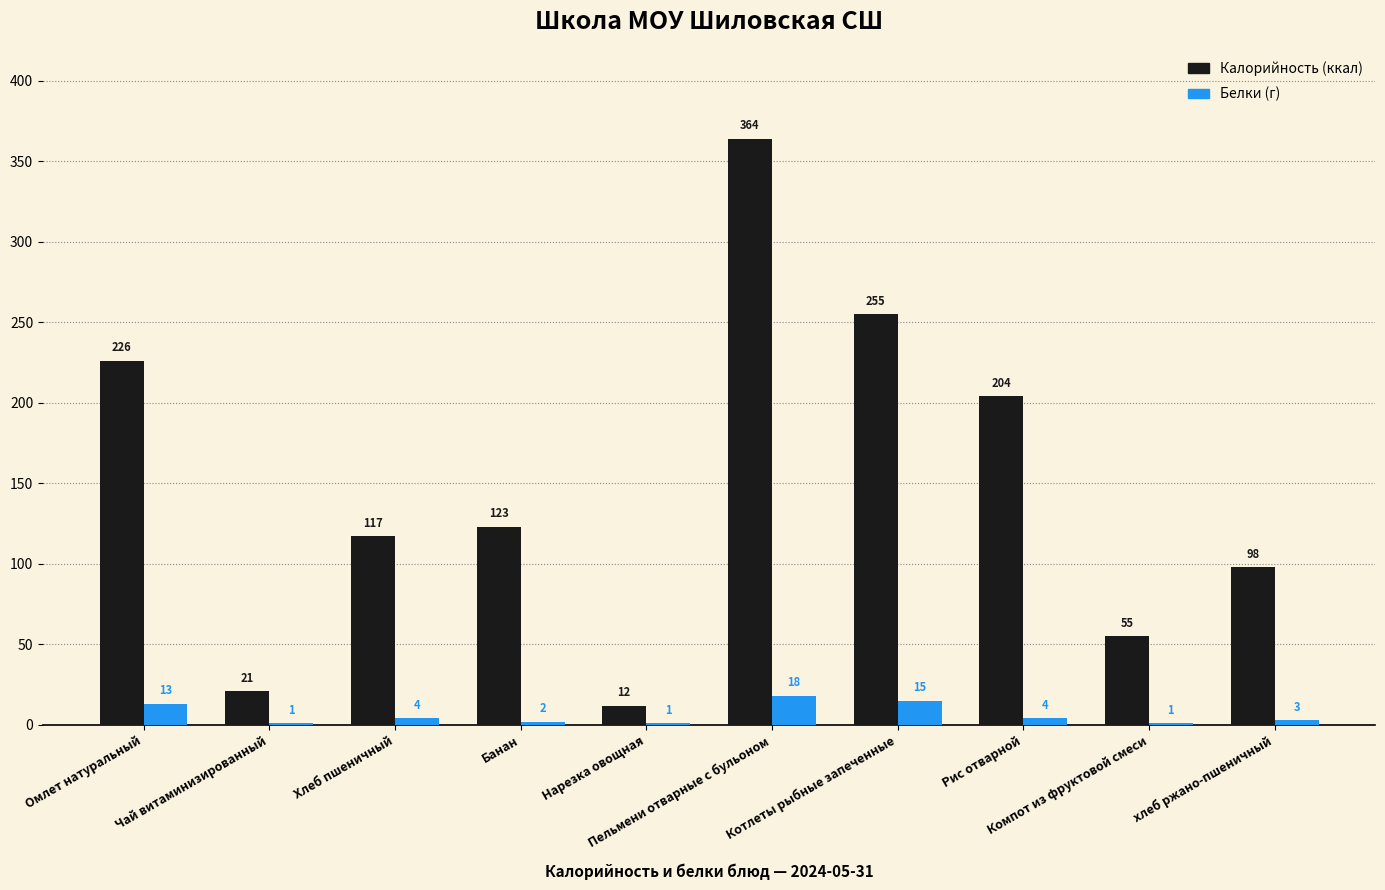

What is the greatest value displayed?

364